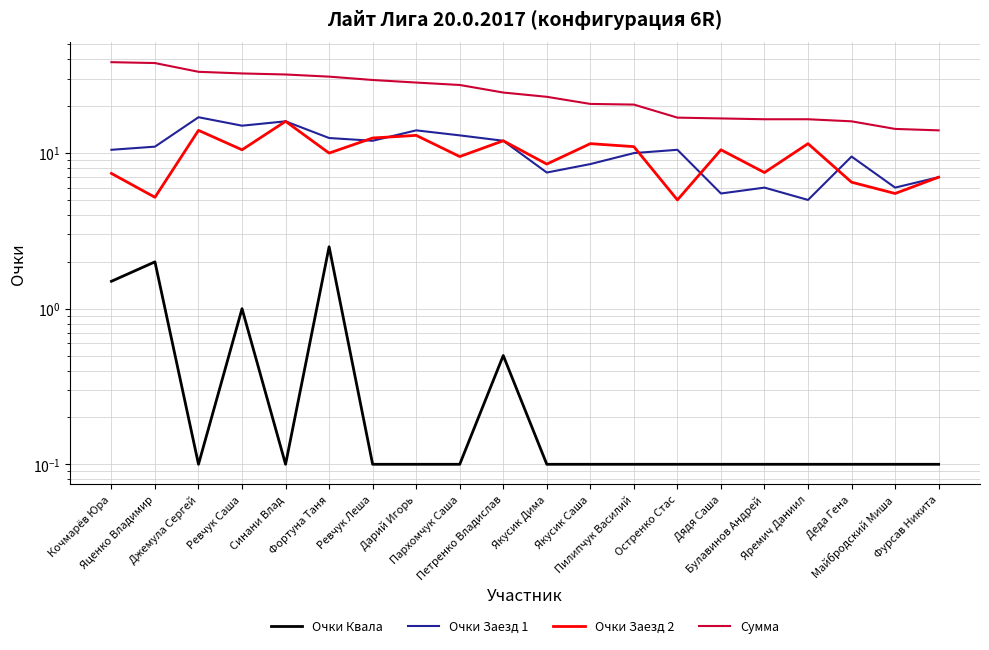

Is the value of Очки Заезд 2 at Фурсав Никита greater than the value of Сумма at Якусик Дима?

No